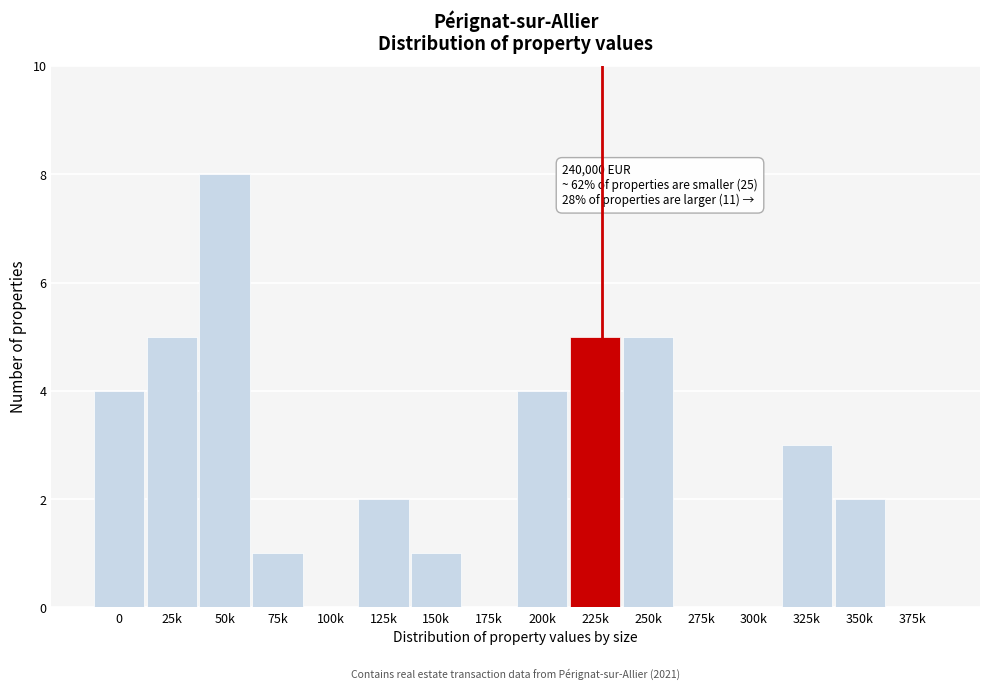

Reading left to right, transcribe all the data shown in this chart.

0=4	25k=5	50k=8	75k=1	100k=0	125k=2	150k=1	175k=0	200k=4	225k=5	250k=5	275k=0	300k=0	325k=3	350k=2	375k=0